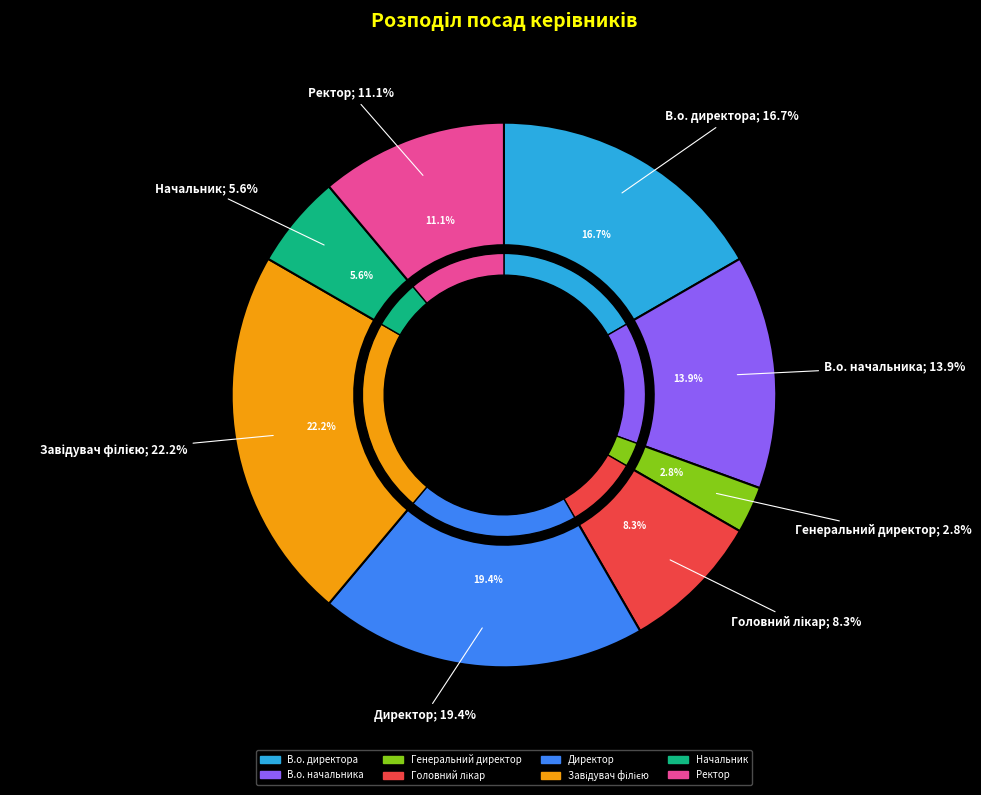

To the nearest percent, what is the average slice percentage?

12%